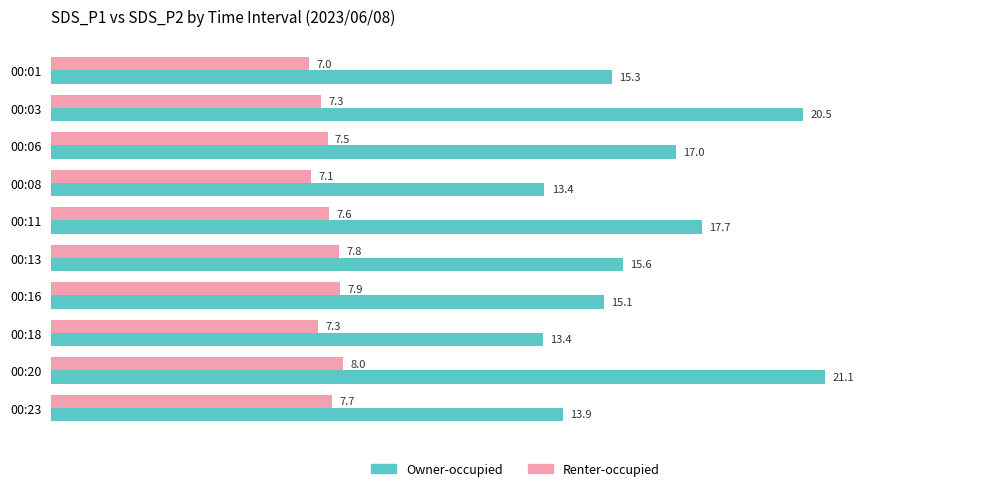

True or false: Renter-occupied has a value of 8.0 at 00:20.

True